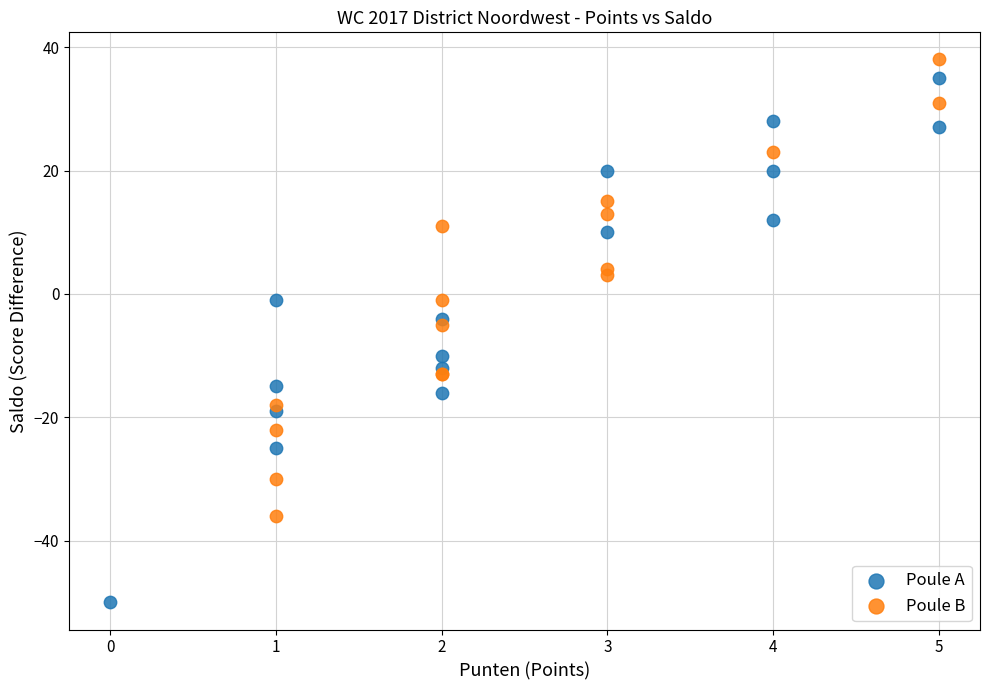

Which series has the largest Y range (max minus min)?

Poule A